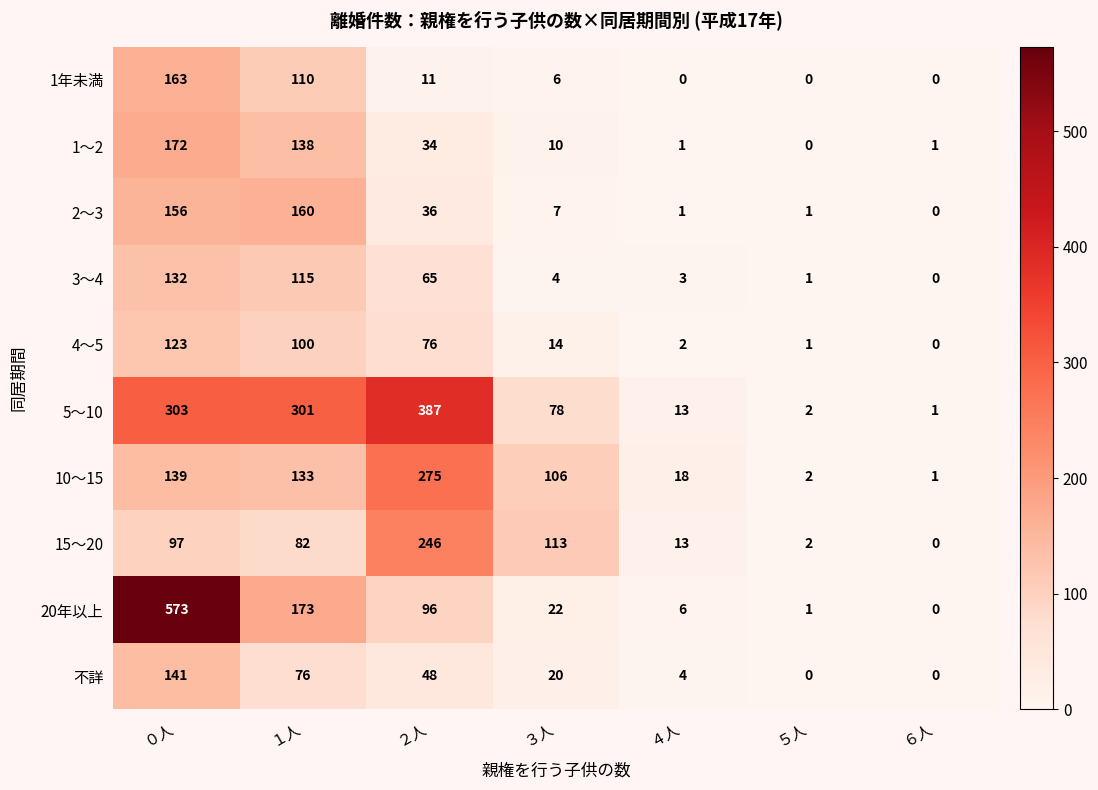

The 4～5 series shows 172 at １人. True or false?

False